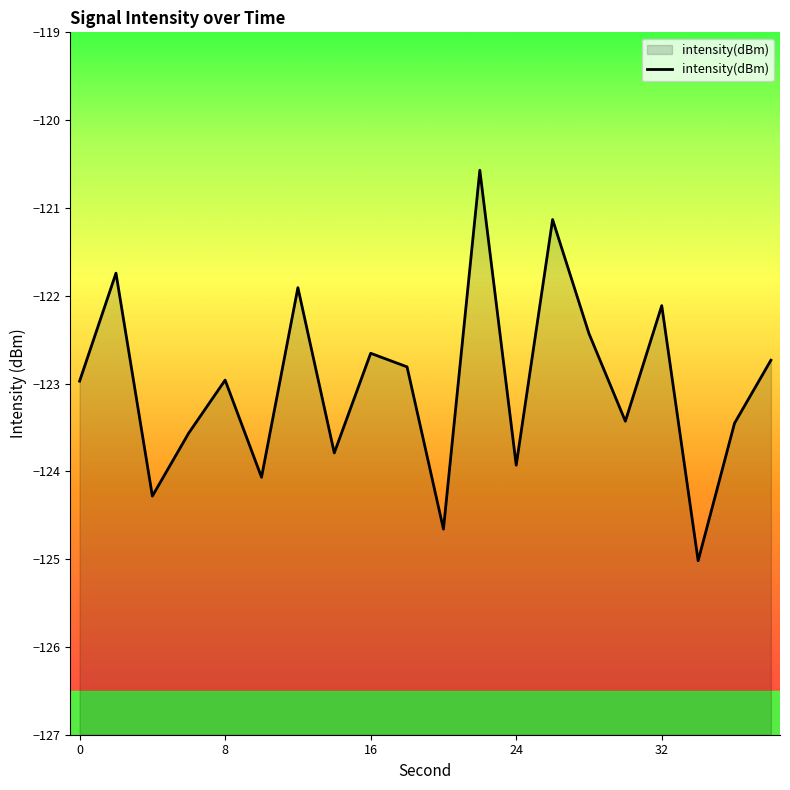

Is it true that the value at 8 is -77.2?

False